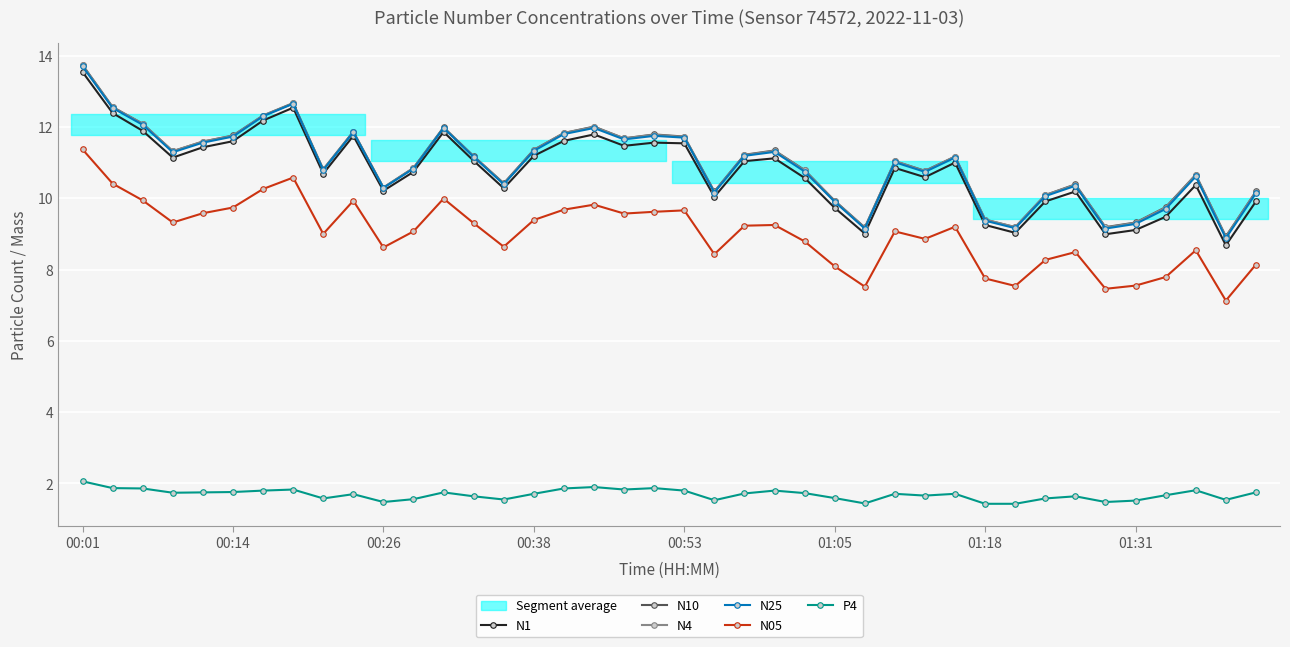

What is the maximum value for N1?

13.5